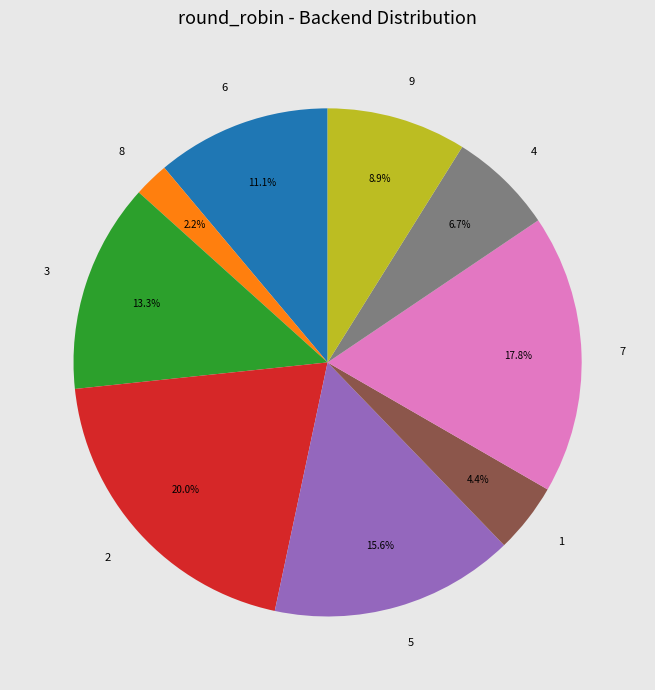

Count the number of slices in the pie.

9